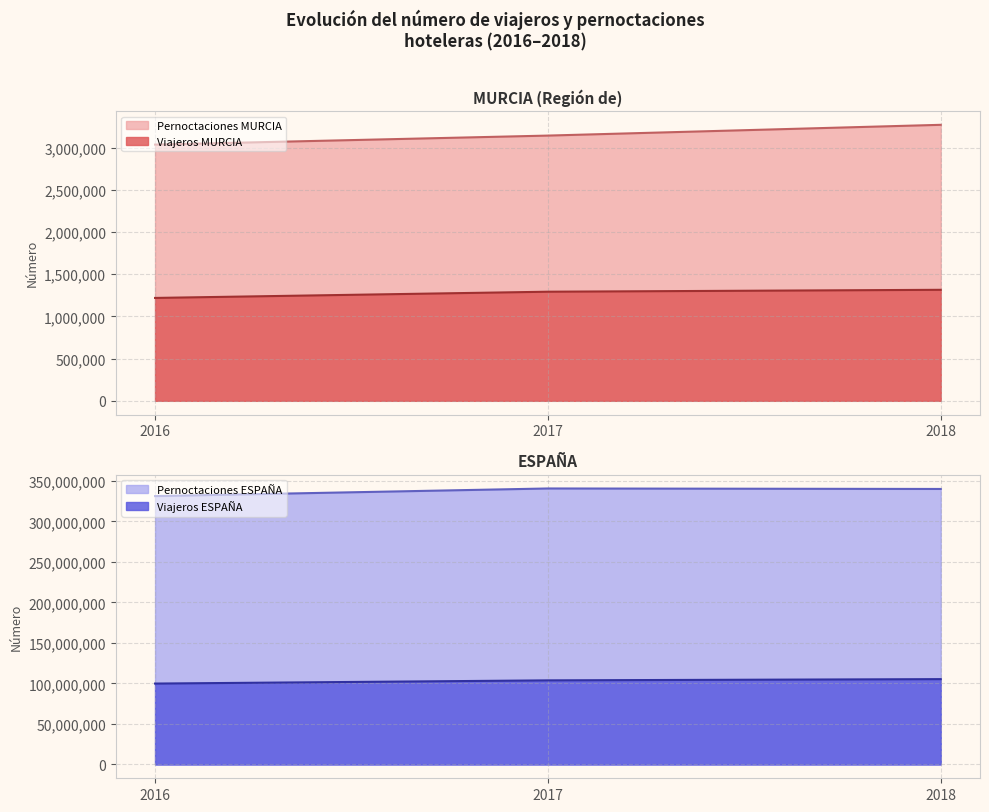

What is the sum of all Viajeros ESPAÑA values?

308955562